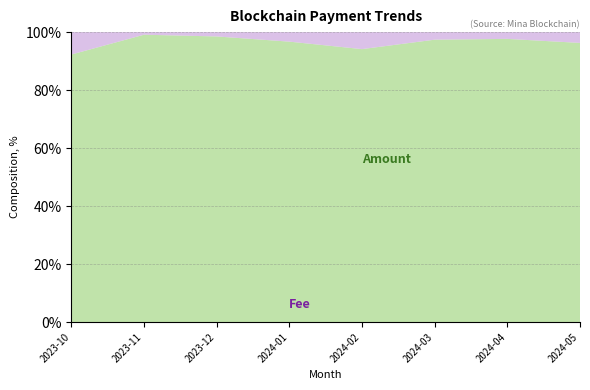

What is the total value across all series at 2023-10?

100.0